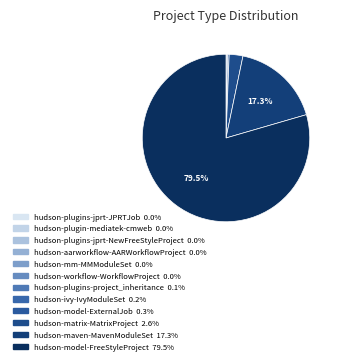

Between hudson-aarworkflow-AARWorkflowProject and hudson-plugins-project_inheritance, which is larger?

hudson-plugins-project_inheritance